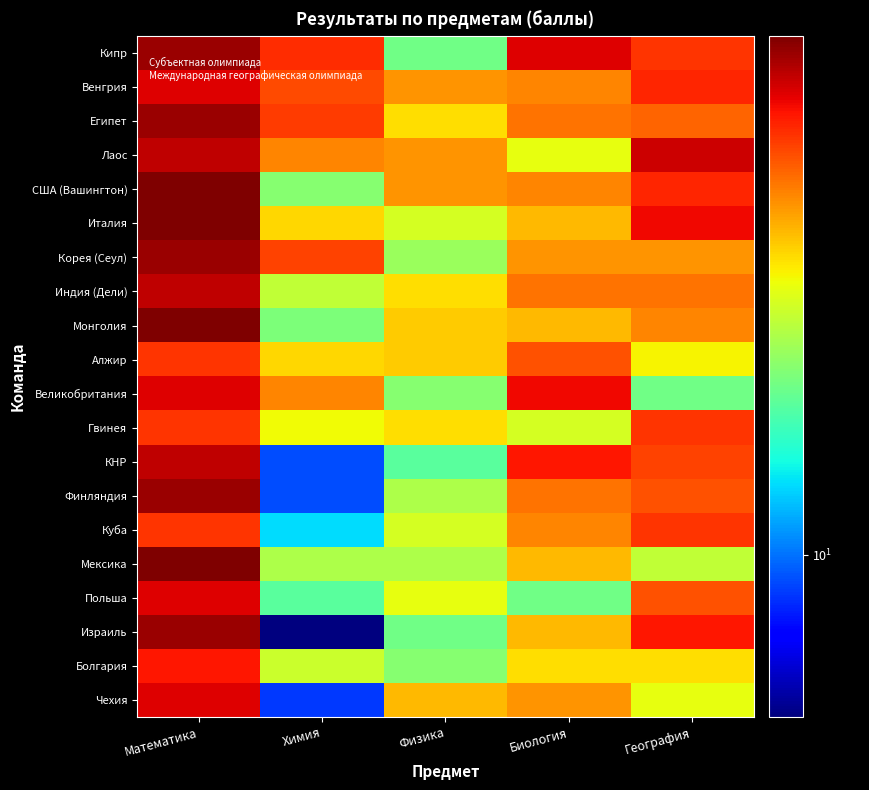

List the series in order of their peak value, lowest first.

Алжир, Гвинея, Куба, Болгария, Венгрия, Великобритания, Польша, Чехия, Лаос, Индия (Дели), КНР, Кипр, Египет, Корея (Сеул), Финляндия, Израиль, США (Вашингтон), Италия, Монголия, Мексика